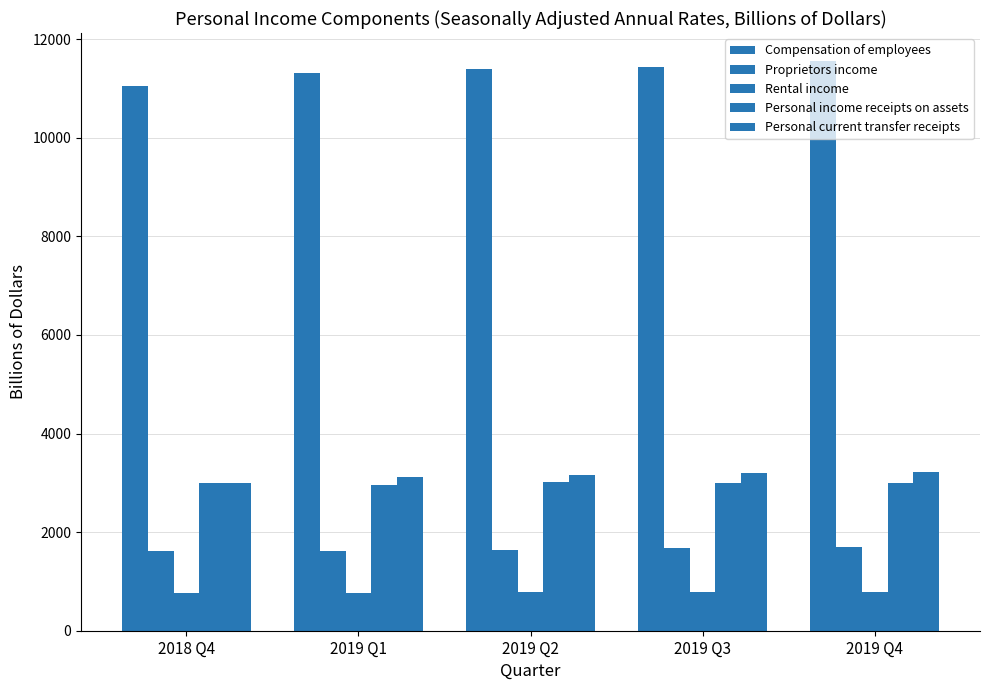

What is the label of the 3rd bar from the right?

2019 Q2